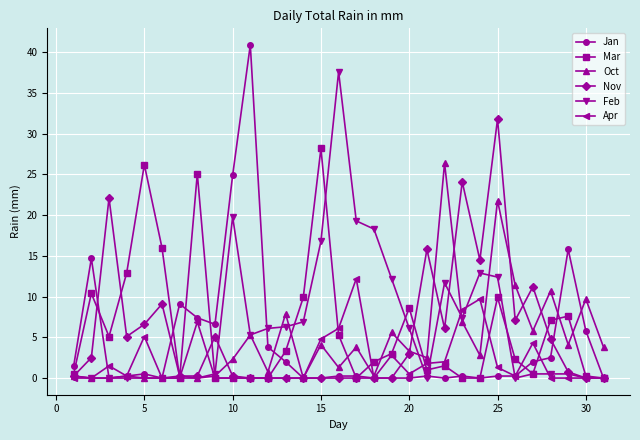

True or false: Mar has more than 0 points higher than both neighbors.

True